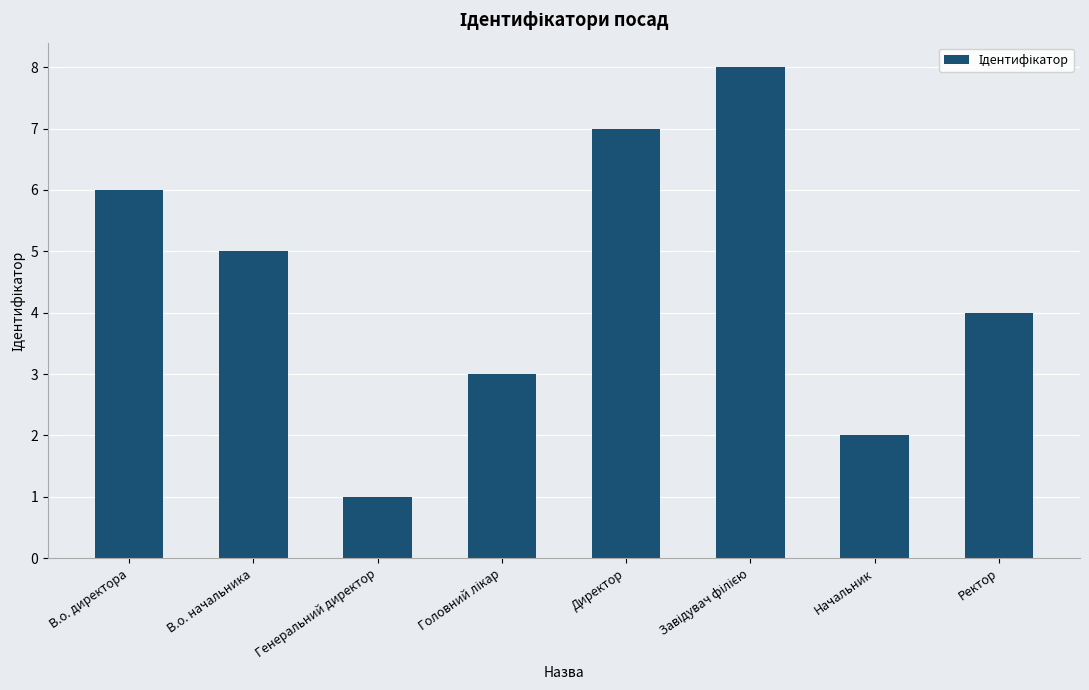

Are the bars horizontal?

No